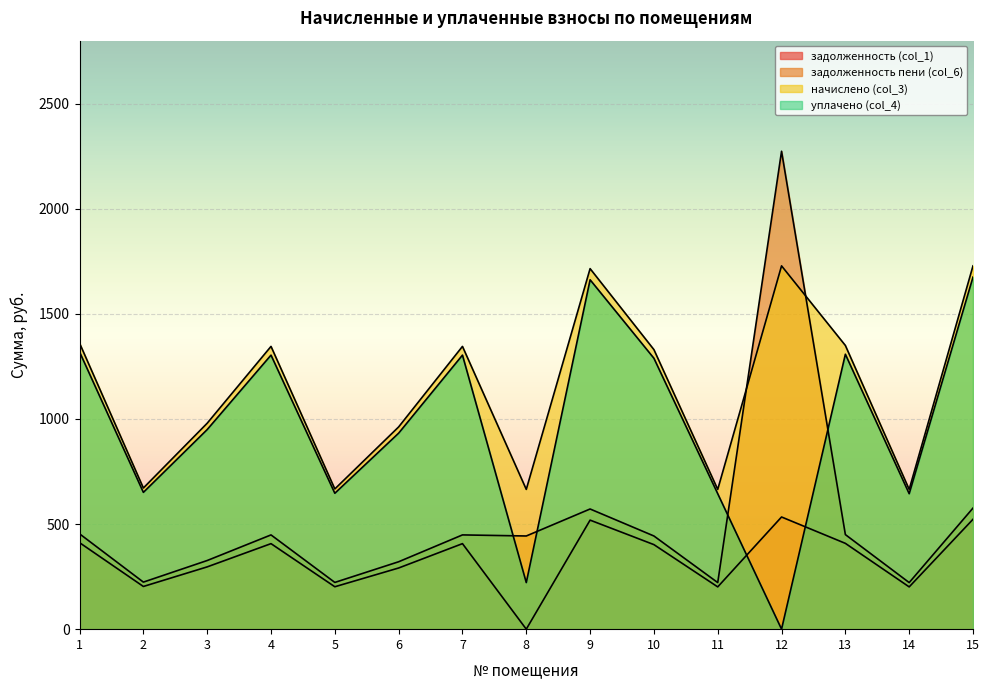

In начислено (col_3), how many points are lower than both neighbors (excluding endpoints)?

5